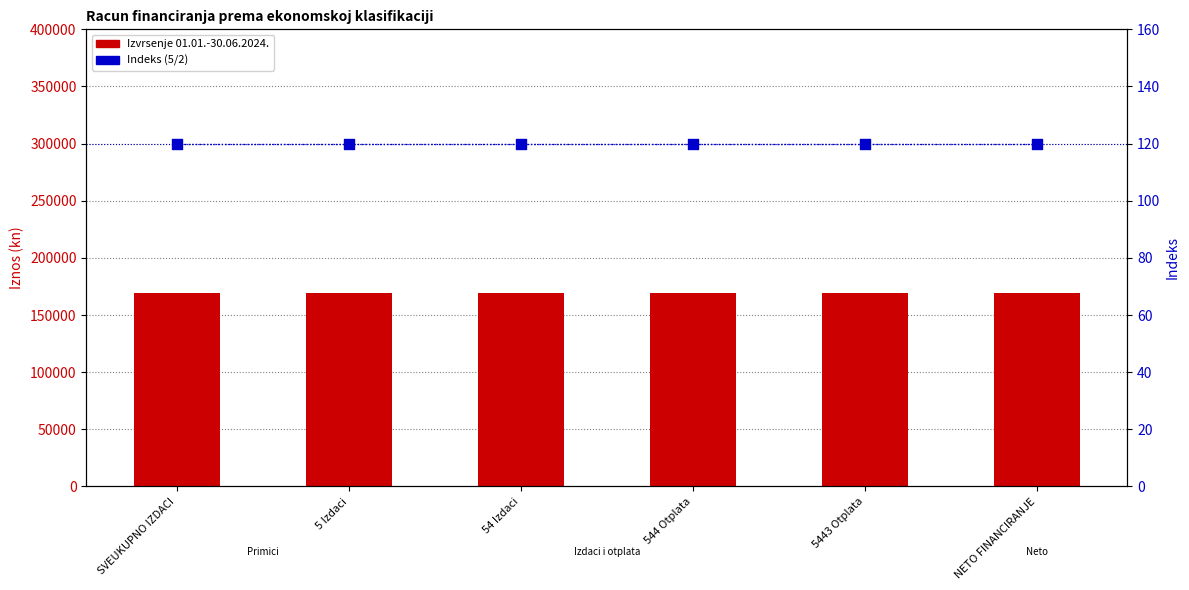

What is the total value across all series at 5 Izdaci?

169039.9